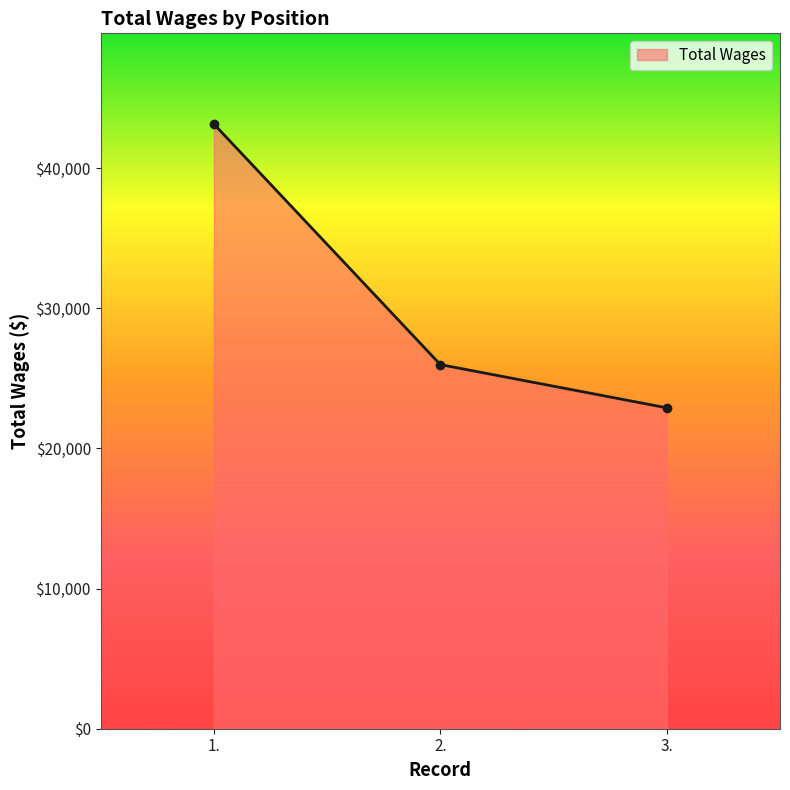

Reading left to right, extract all data points from this chart.

43138	25977	22893